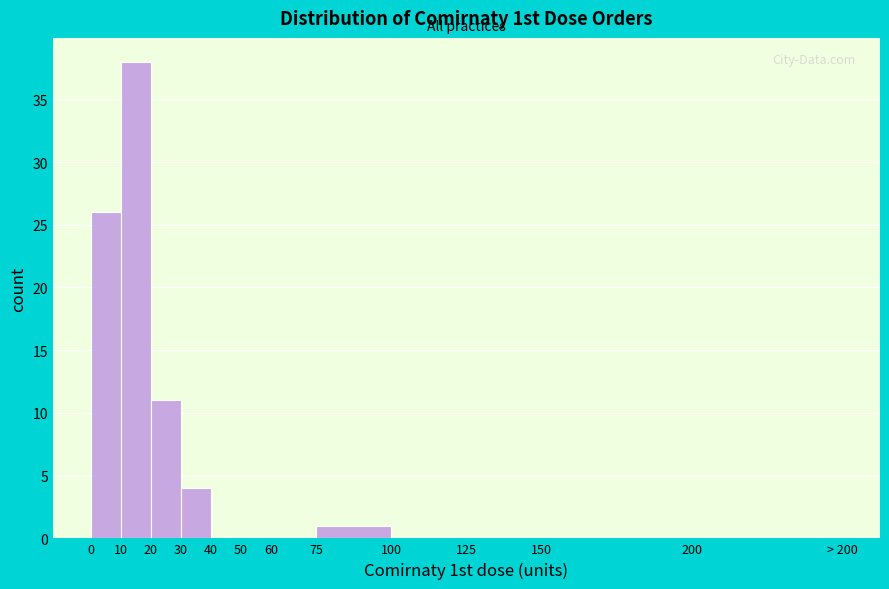

Reading left to right, what are all the values shown in this chart?

0=26	10=38	20=11	30=4	40=0	50=0	60=0	75=1	100=0	125=0	150=0	200=0